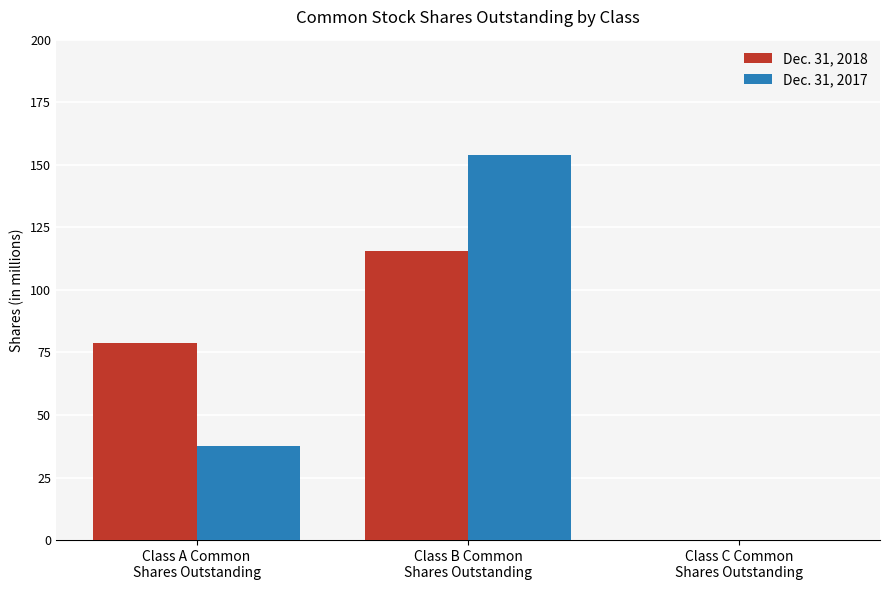

True or false: Dec. 31, 2018 has a value of 115.7 at Class B Common
Shares Outstanding.

True